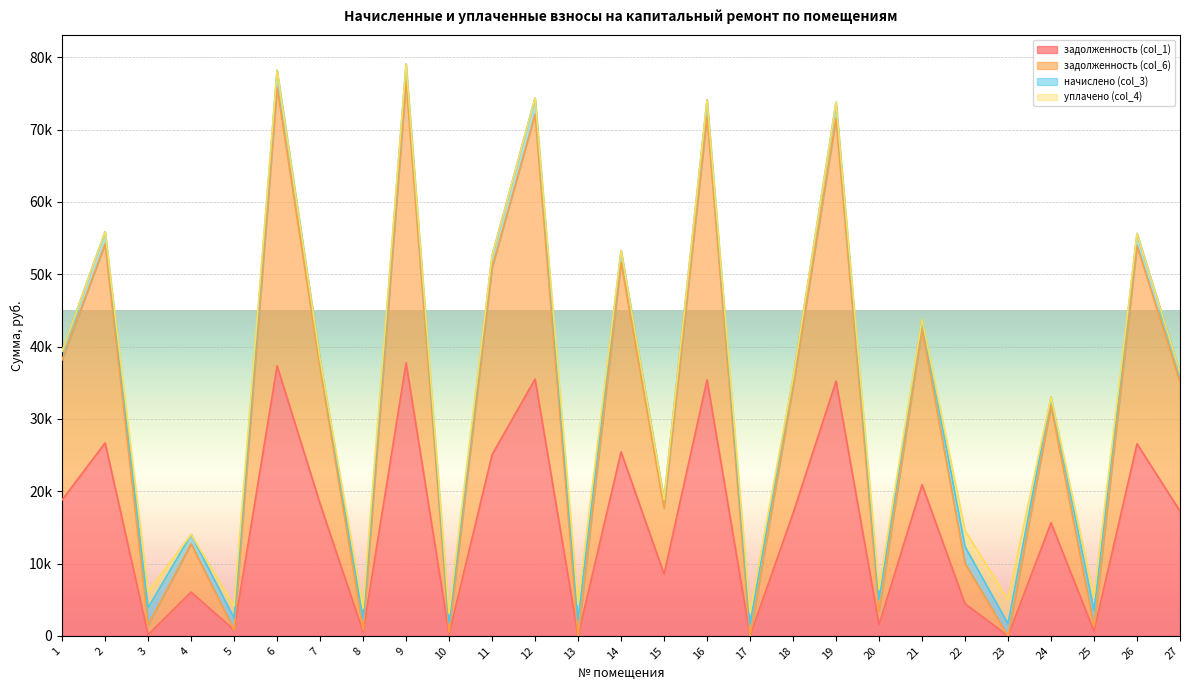

Which has a higher value, 12 or 24?

12